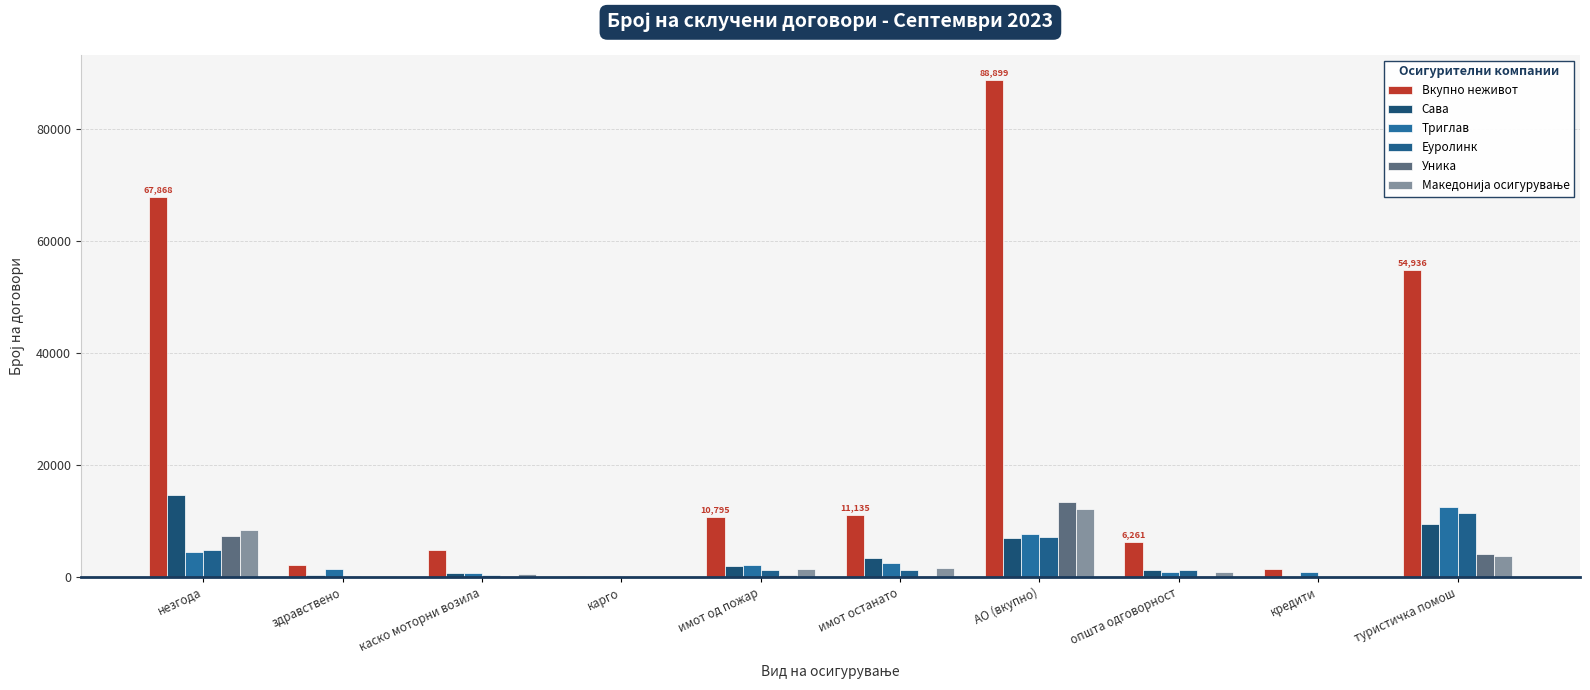

Which series has the widest spread of values?

Вкупно неживот